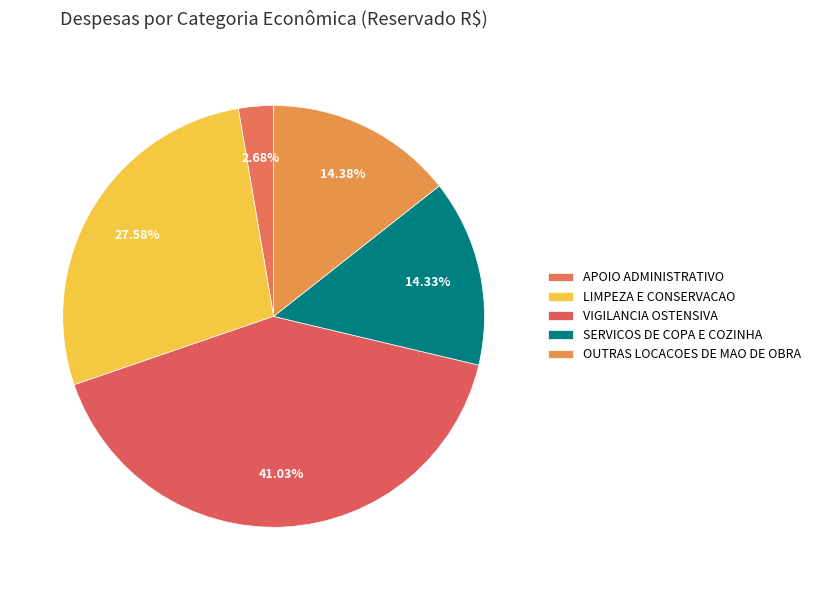

Is there any slice that represents more than half of the pie?

No